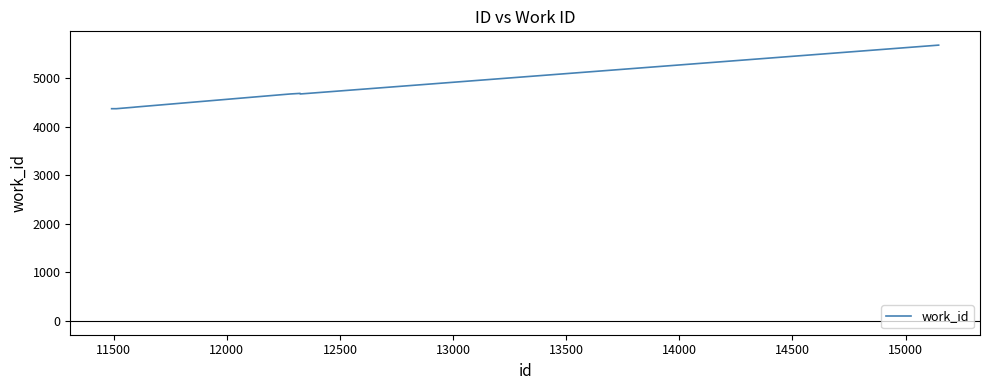

What is the difference between the maximum and minimum values?

1308